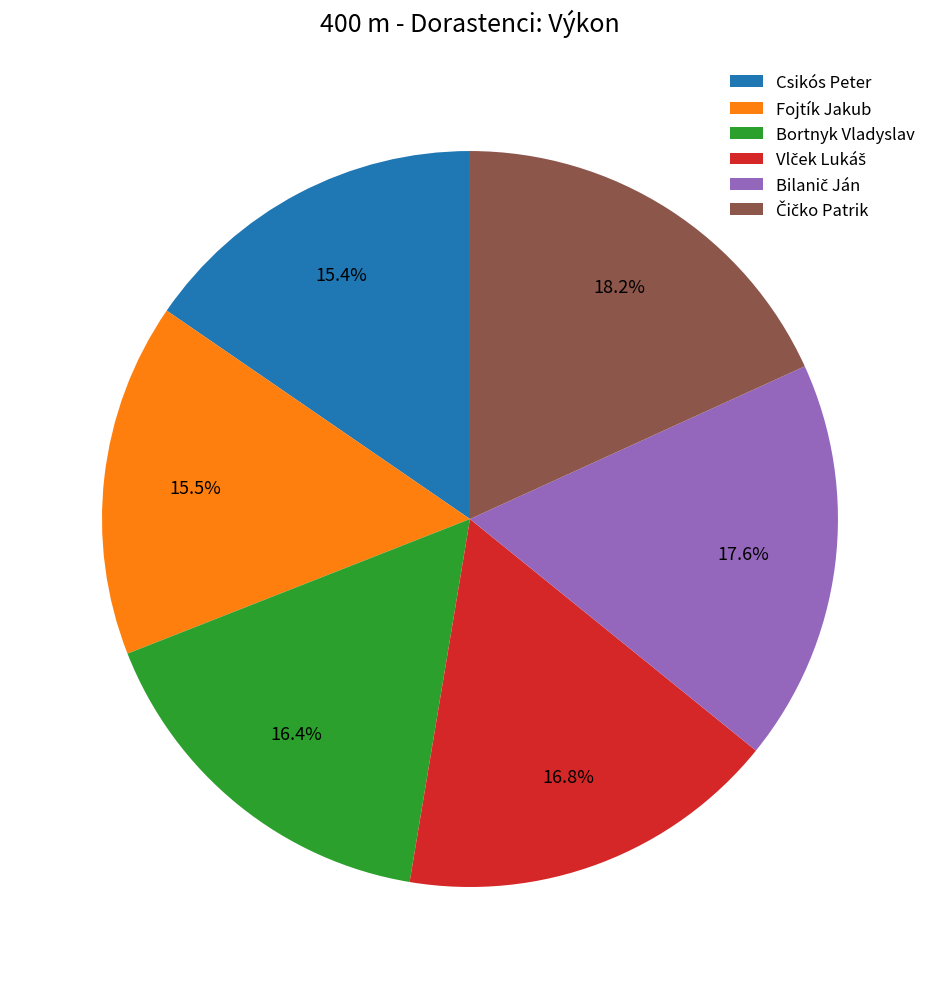

To the nearest percent, what is the average slice percentage?

17%